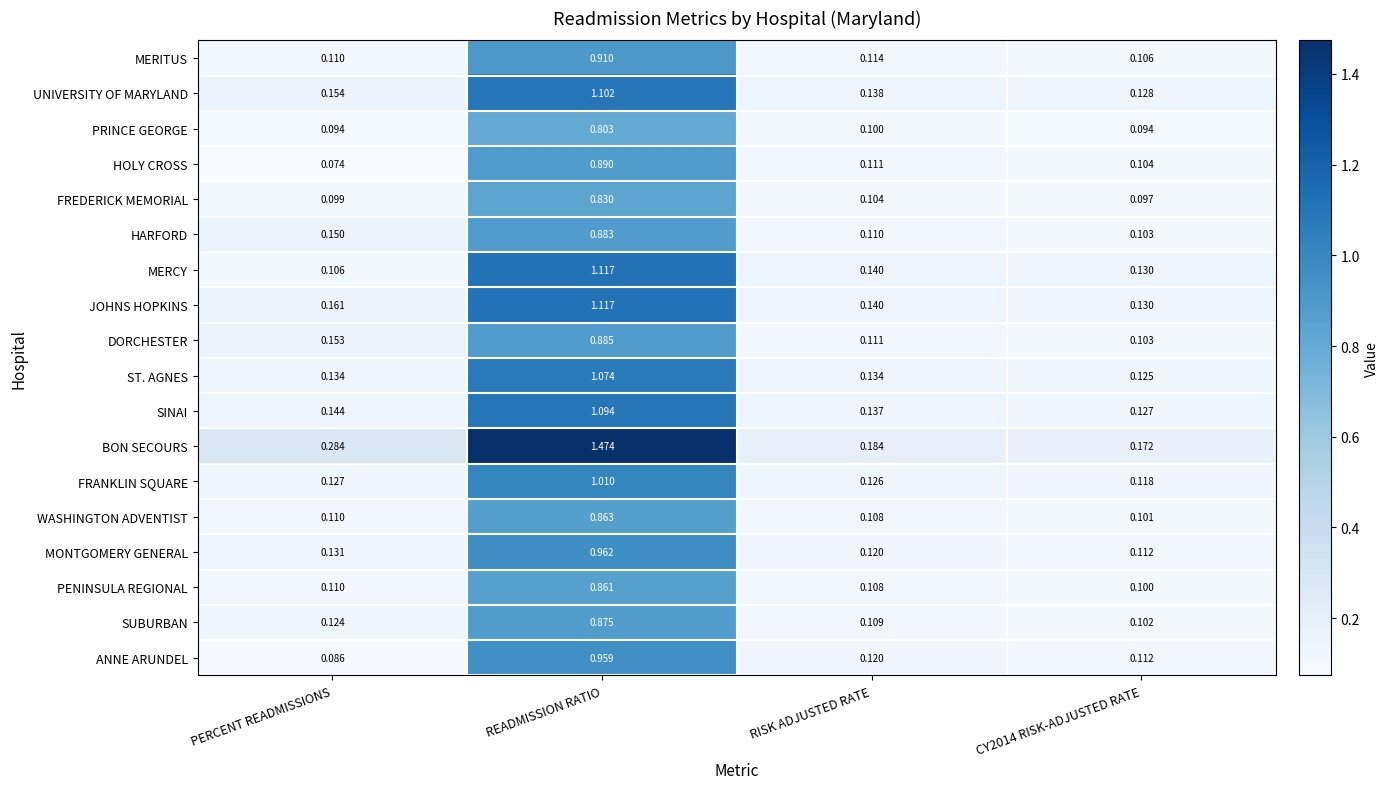

Which category has the highest value across all series?

READMISSION RATIO